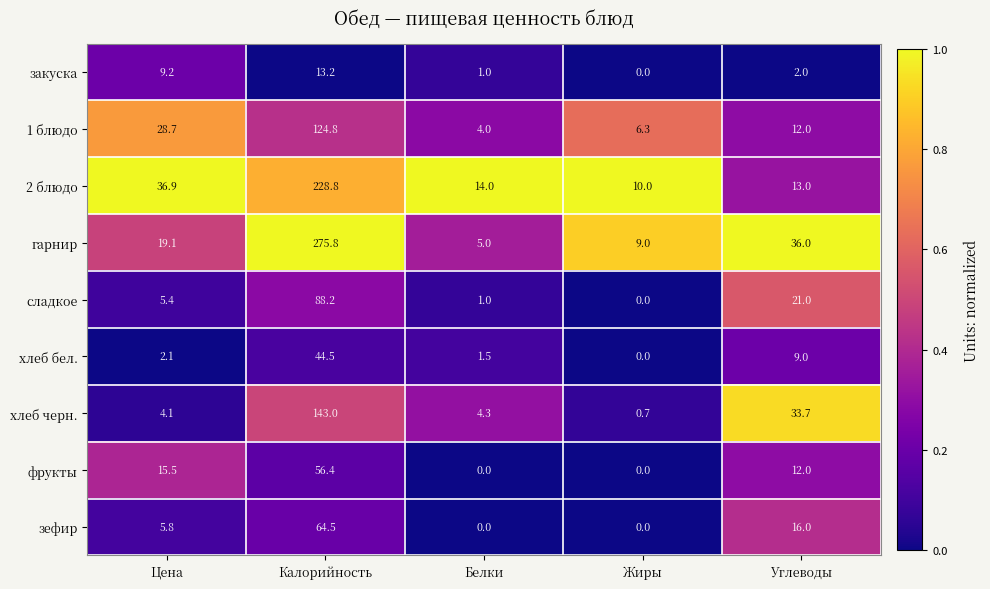

List the series in order of their peak value, highest first.

гарнир, 2 блюдо, хлеб черн., 1 блюдо, сладкое, зефир, фрукты, хлеб бел., закуска